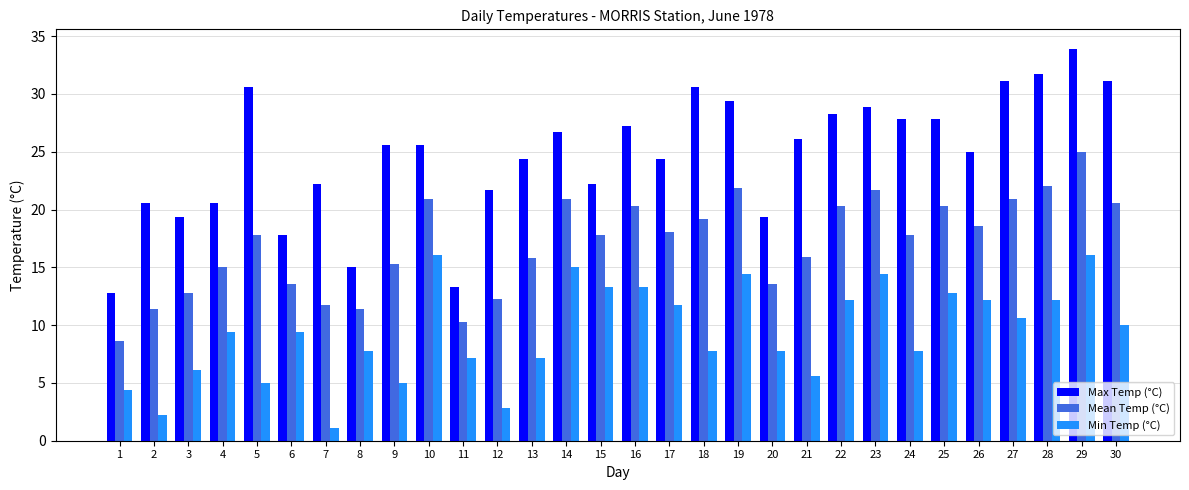

Are the bars grouped side by side (vs. stacked)?

Yes